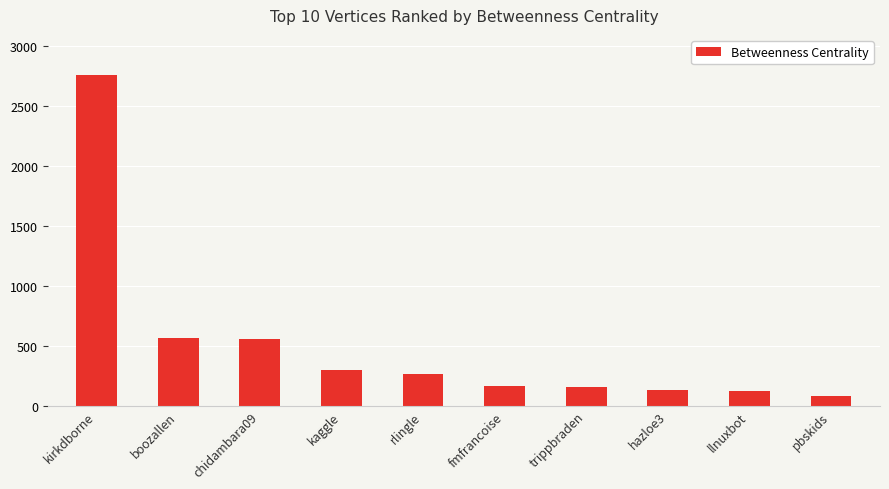

Where does the data first go above 259?

kirkdborne